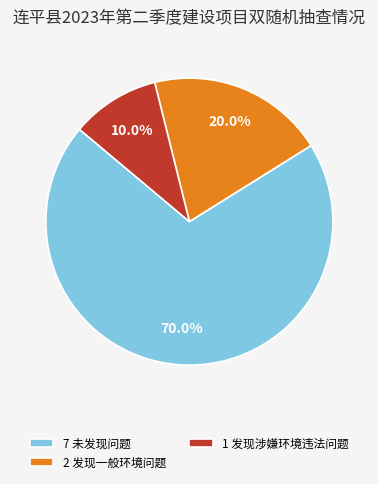

Between 1 发现涉嫌环境违法问题 and 7 未发现问题, which is larger?

7 未发现问题